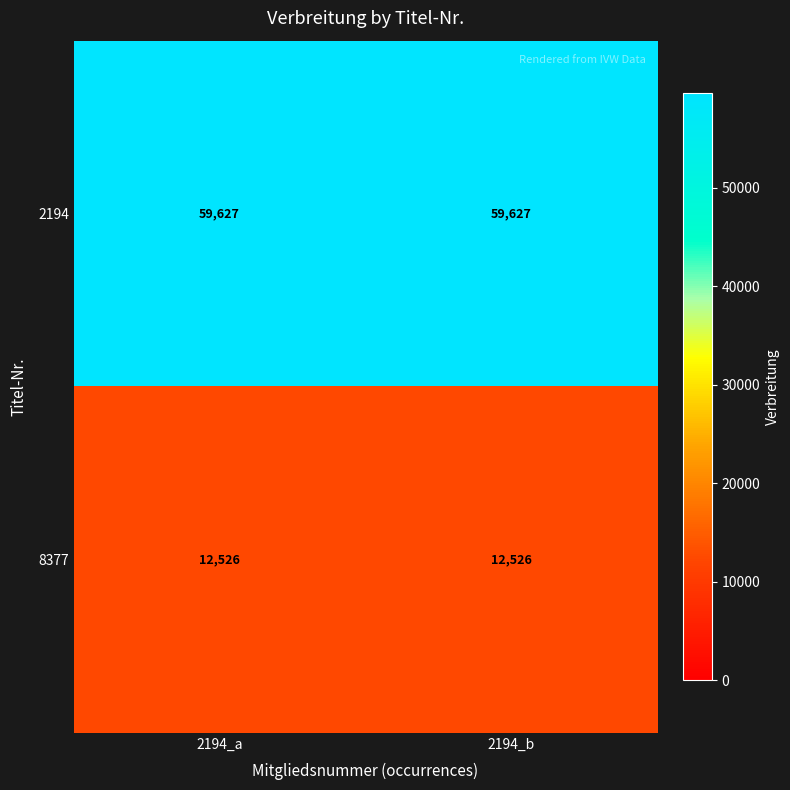

What is the sum of all 2194 values?

119254